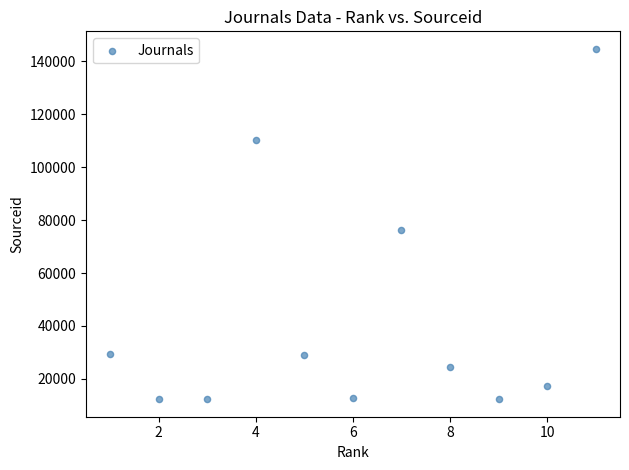

What Y value in the scatter plot is closest to 78492?

76104